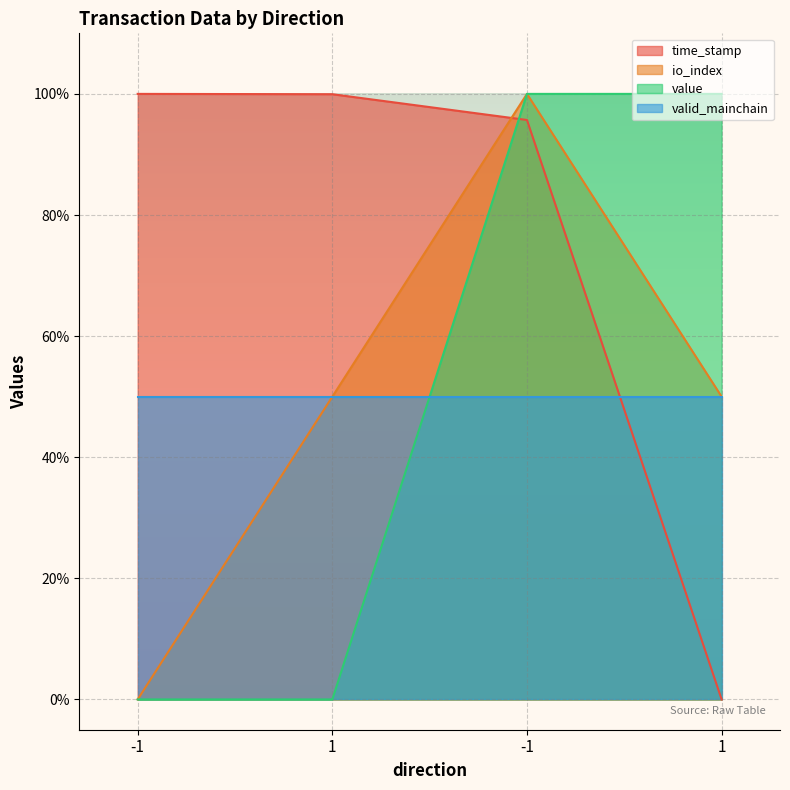

Between -1 and 1, which is larger?

1